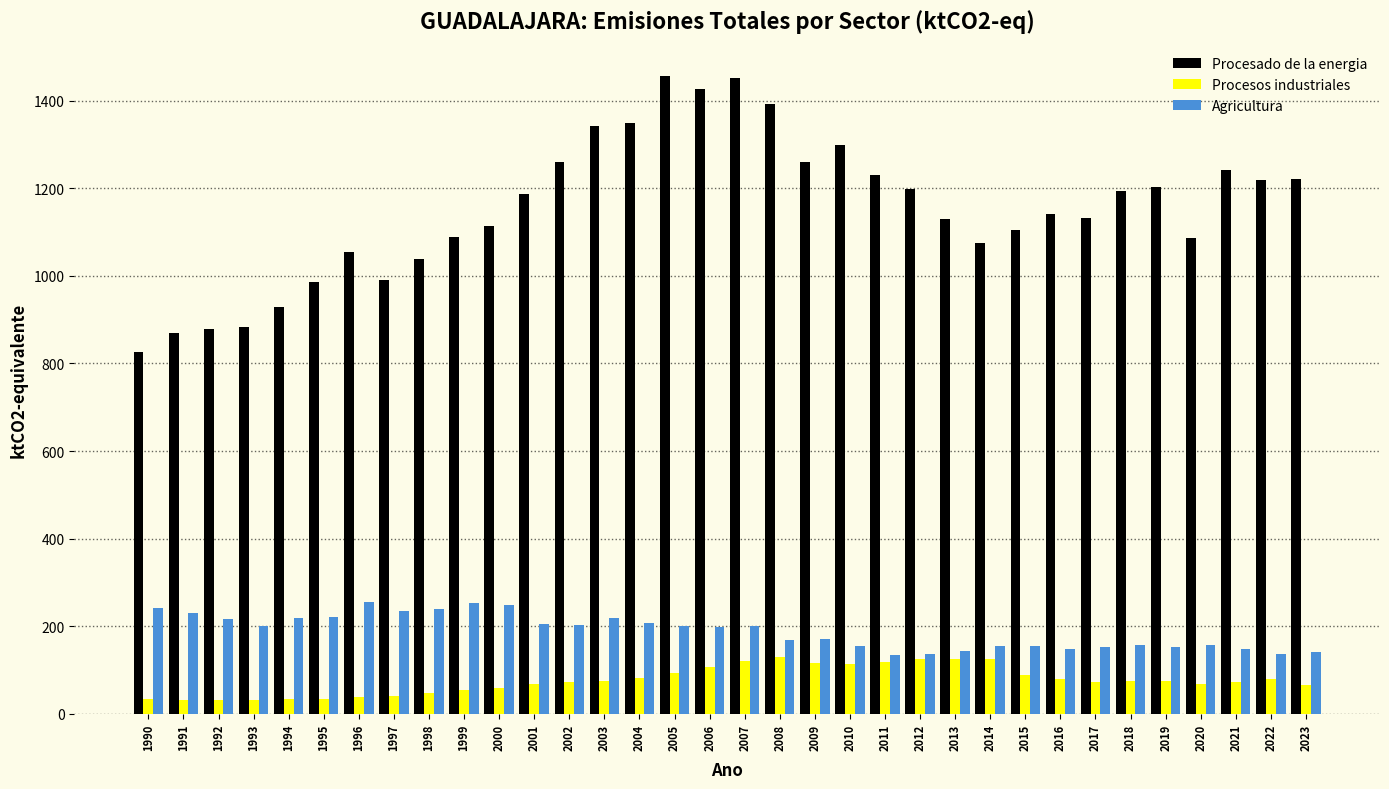

Is the value of Agricultura at 2014 greater than the value of Procesos industriales at 2018?

Yes